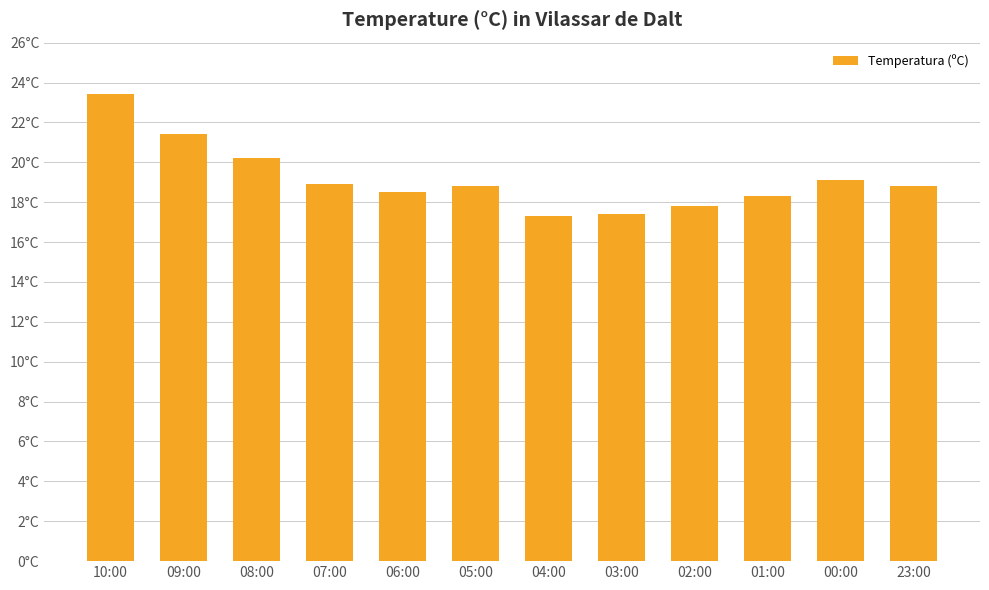

Are the bars grouped side by side (vs. stacked)?

No